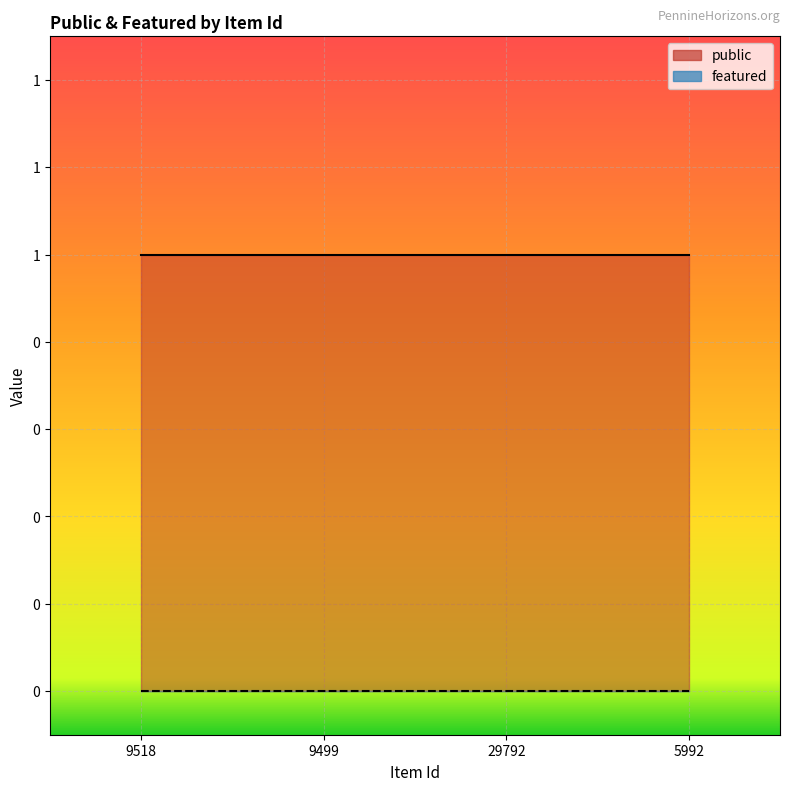

True or false: public and featured intersect in this chart.

False